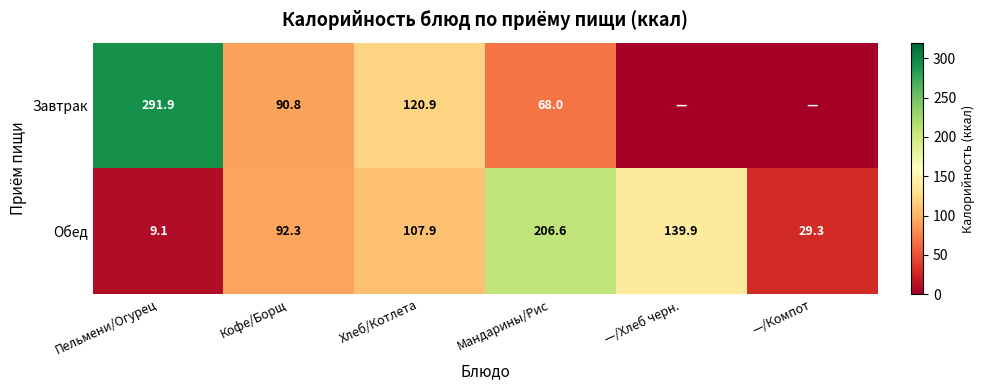

Between —/Компот and Хлеб/Котлета, which is larger?

Хлеб/Котлета